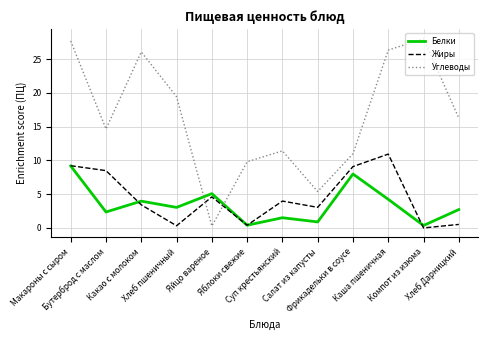

What is the minimum value for Углеводы?

0.3